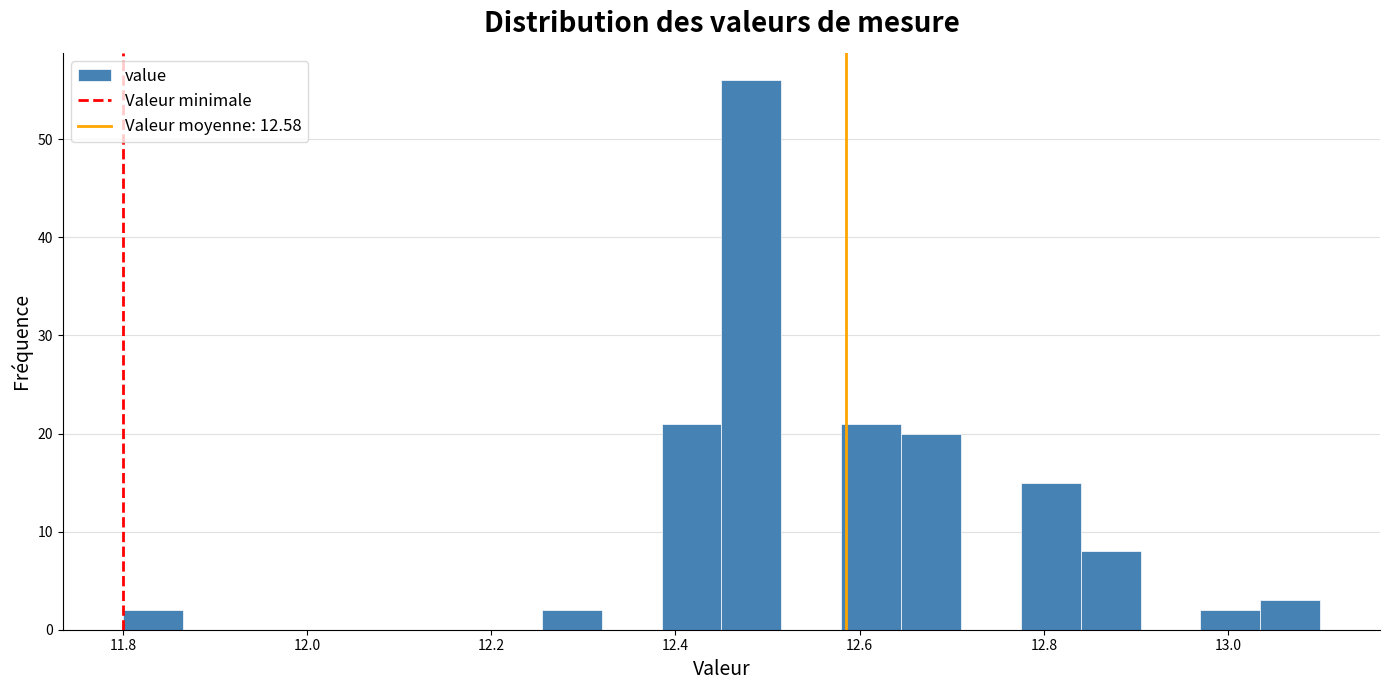

Read against the x-axis, roughly where is the centre of the tallest bar?

12.48